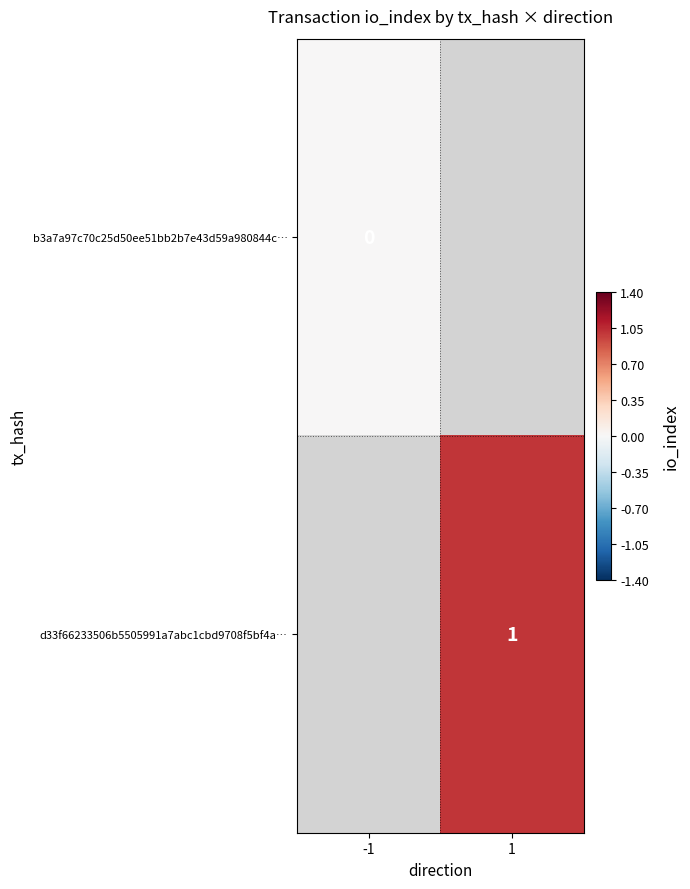

The value of d33f66233506b5505991a7abc1cbd9708f5bf4a… at 1 is 0. True or false?

False